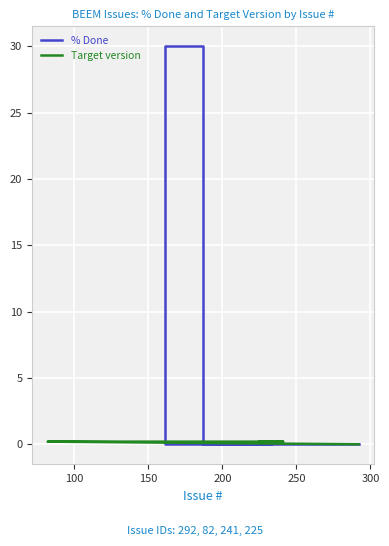

Rank the series at 200 from highest to lowest value.

Target version, % Done